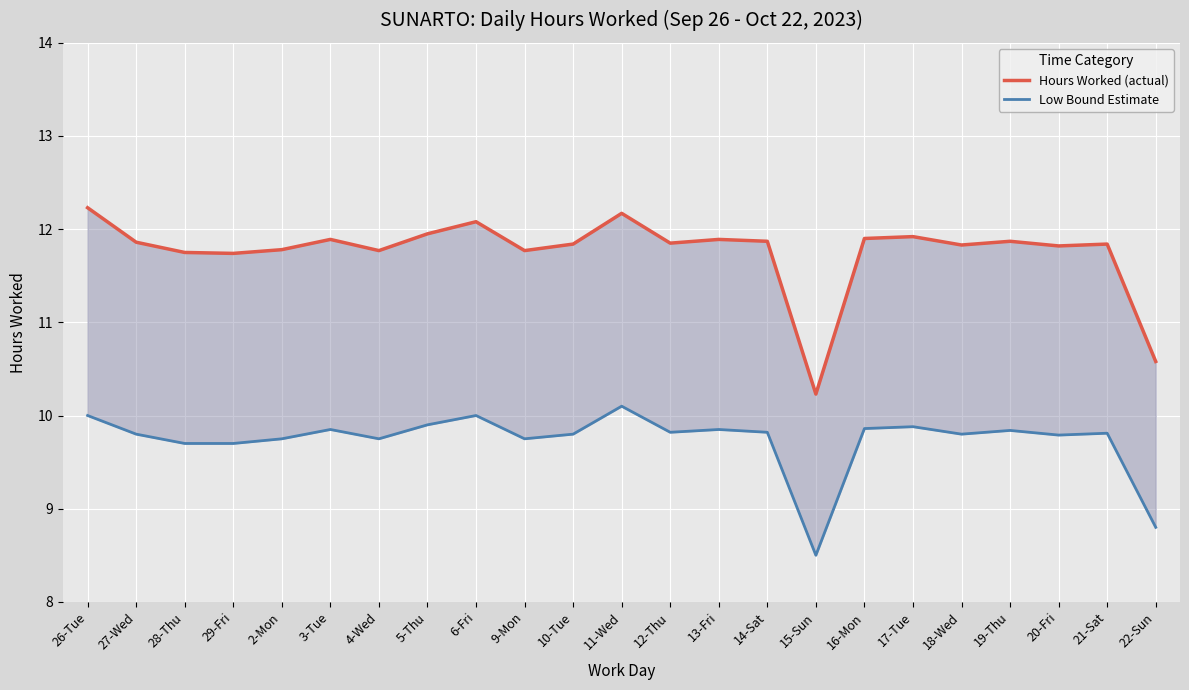

Reading right to left, extract all data points from this chart.

Hours Worked (actual): 10.6	11.8	11.8	11.9	11.8	11.9	11.9	10.2	11.9	11.9	11.8	12.2	11.8	11.8	12.1	11.9	11.8	11.9	11.8	11.7	11.8	11.9	12.2
Low Bound Estimate: 8.8	9.8	9.8	9.8	9.8	9.9	9.9	8.5	9.8	9.8	9.8	10.1	9.8	9.8	10.0	9.9	9.8	9.8	9.8	9.7	9.7	9.8	10.0